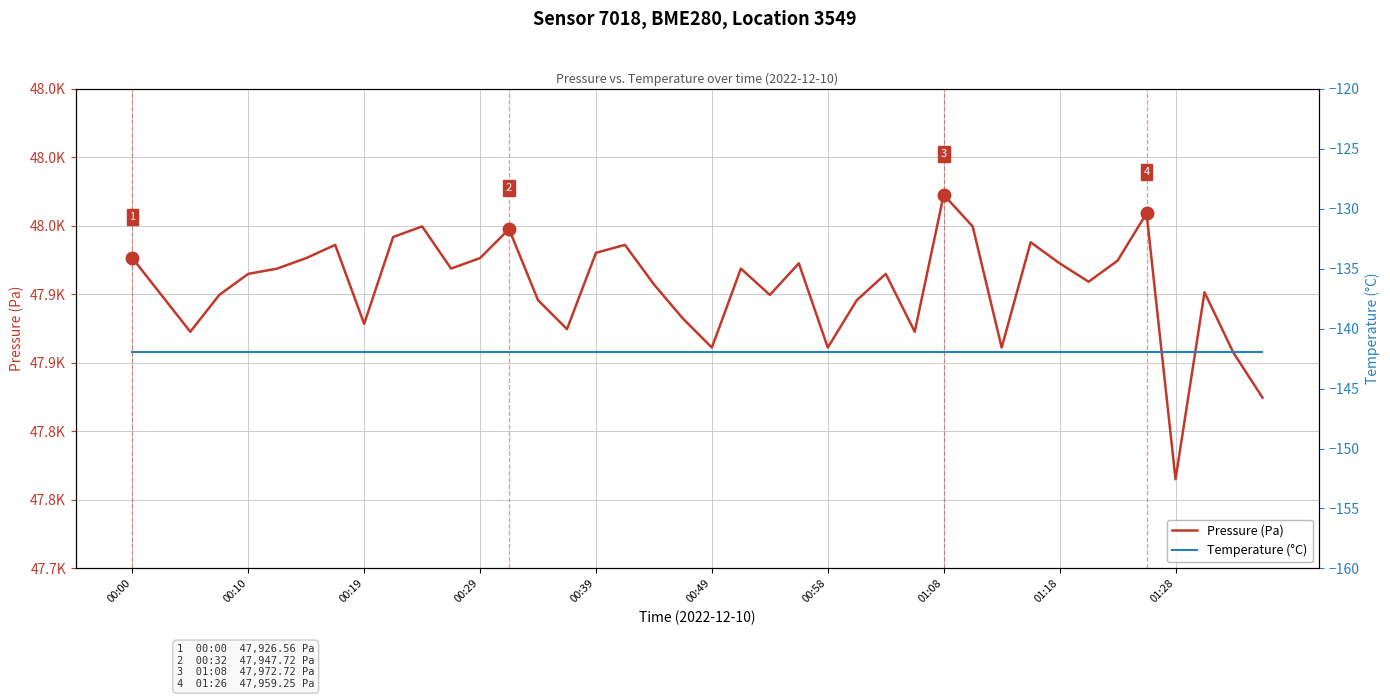

What are all the series names shown in the legend?

Pressure (Pa), Temperature (°C)